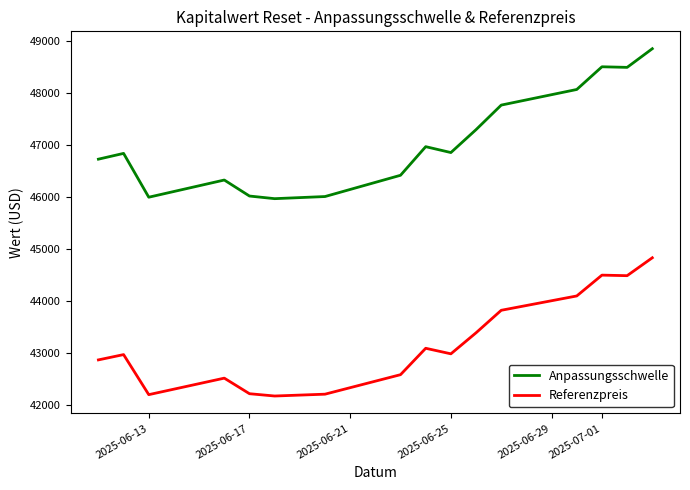

What is the highest value of the Anpassungsschwelle series?

48846.9